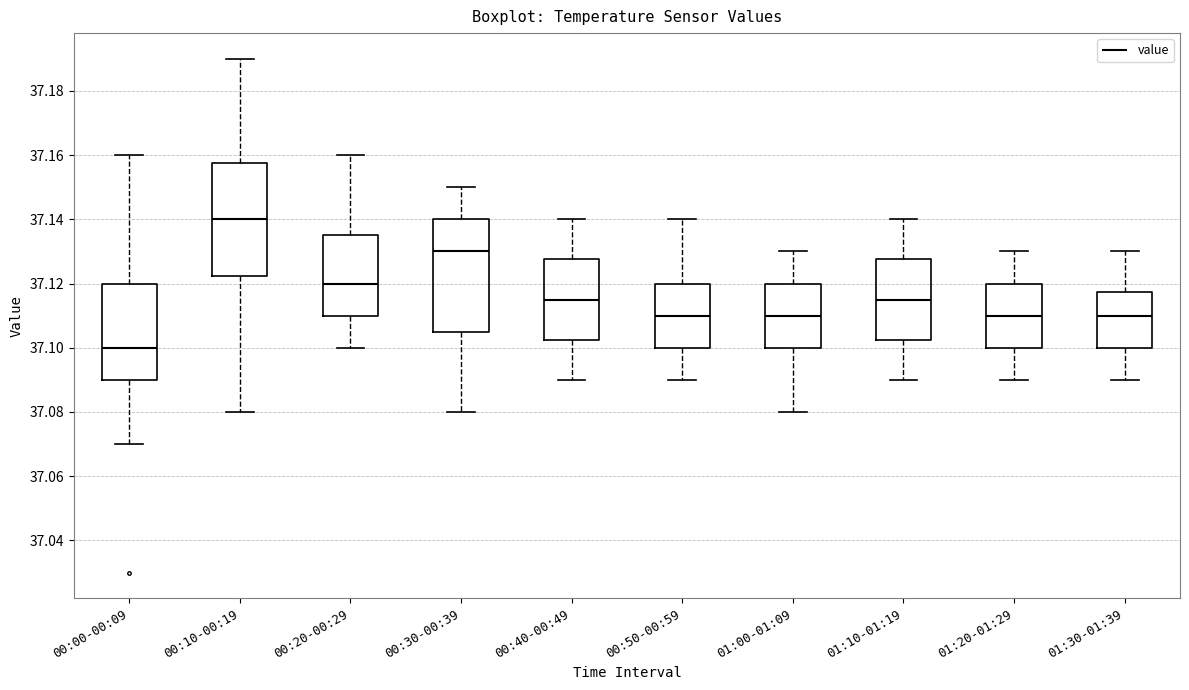

Reading left to right, transcribe this box plot: for each box, give where its median line is, the range the box spans, and where its two whiskers end, as read against the y-axis. The values are not printed on the chart, so give them approximately, as read against the axis.

00:00-00:09: median 37.100, box 37.090 to 37.120, whiskers 37.070 to 37.160
00:10-00:19: median 37.140, box 37.122 to 37.158, whiskers 37.080 to 37.190
00:20-00:29: median 37.120, box 37.110 to 37.136, whiskers 37.100 to 37.160
00:30-00:39: median 37.130, box 37.106 to 37.140, whiskers 37.080 to 37.150
00:40-00:49: median 37.116, box 37.102 to 37.128, whiskers 37.090 to 37.140
00:50-00:59: median 37.110, box 37.100 to 37.120, whiskers 37.090 to 37.140
01:00-01:09: median 37.110, box 37.100 to 37.120, whiskers 37.080 to 37.130
01:10-01:19: median 37.116, box 37.102 to 37.128, whiskers 37.090 to 37.140
01:20-01:29: median 37.110, box 37.100 to 37.120, whiskers 37.090 to 37.130
01:30-01:39: median 37.110, box 37.100 to 37.118, whiskers 37.090 to 37.130